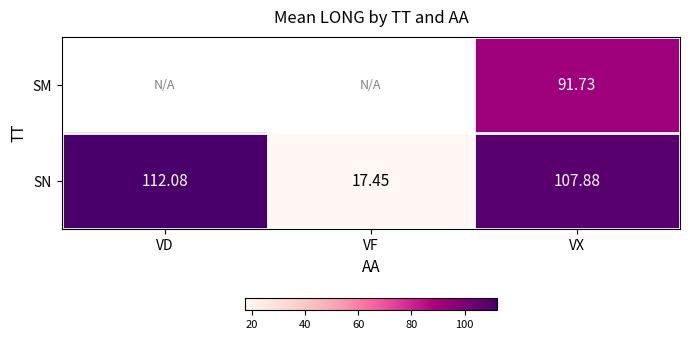

At which category is the sum across all series the highest?

VX